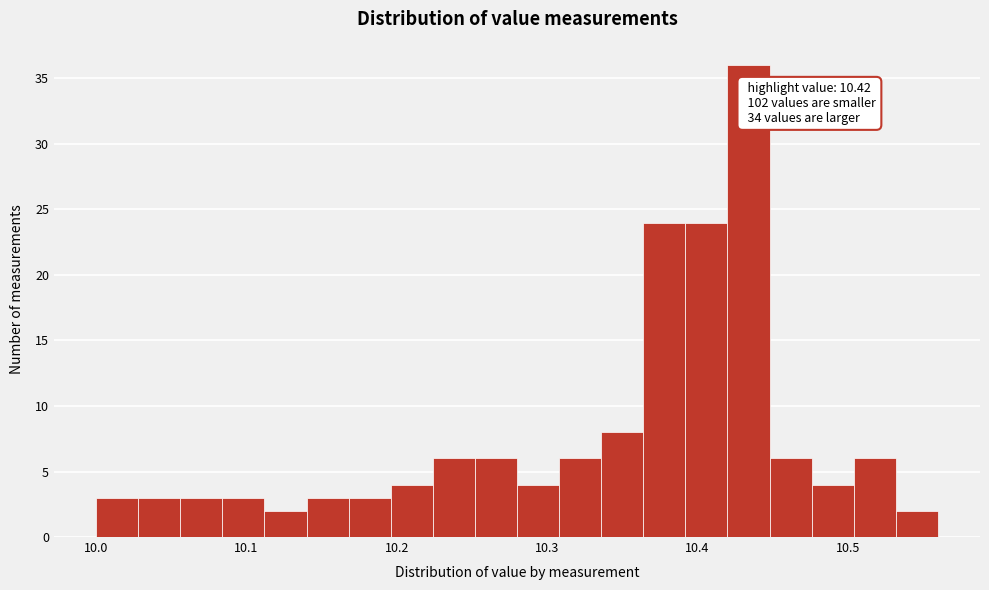

Around what value on the x-axis is the tallest bar? Give the approximate position of its centre, as read against the axis.

10.43